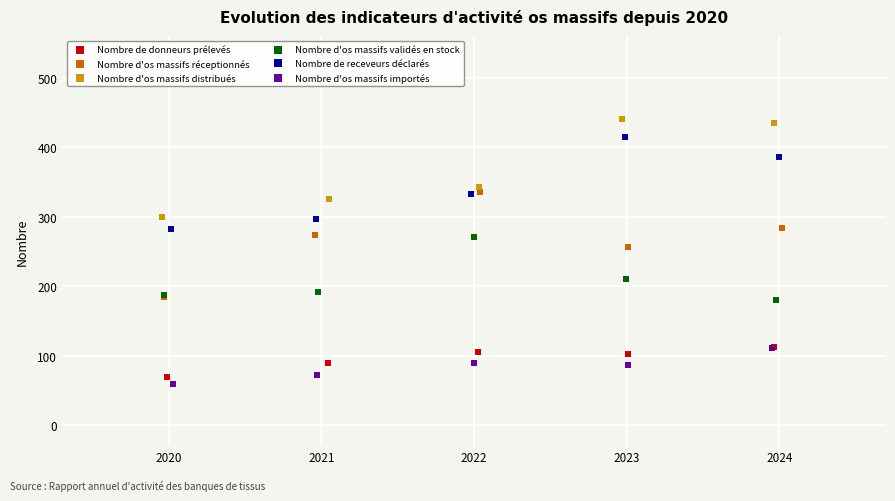

What are all the series names shown in the legend?

Nombre de donneurs prélevés, Nombre d'os massifs réceptionnés, Nombre d'os massifs distribués, Nombre d'os massifs validés en stock, Nombre de receveurs déclarés, Nombre d'os massifs importés